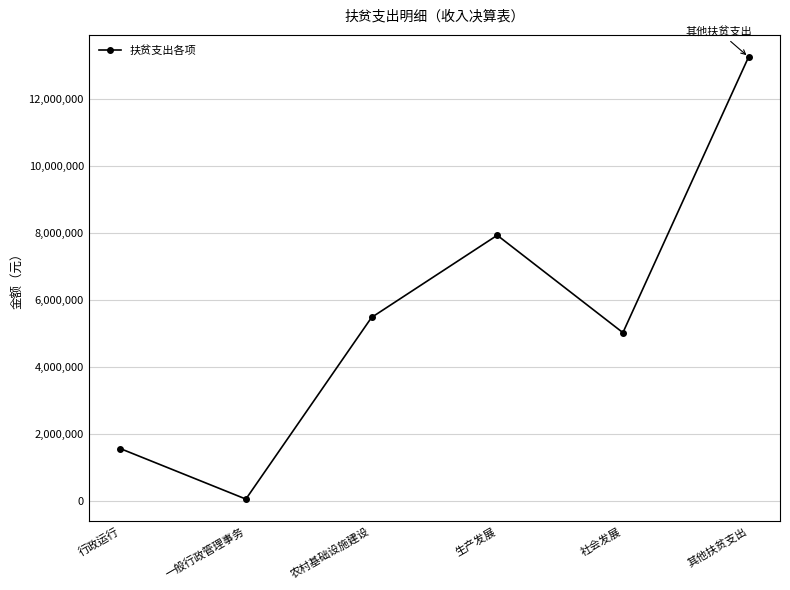

Reading right to left, list all the values displayed in this chart.

13244000.0	5017469.2	7923500.0	5471000.0	50000.0	1558344.8